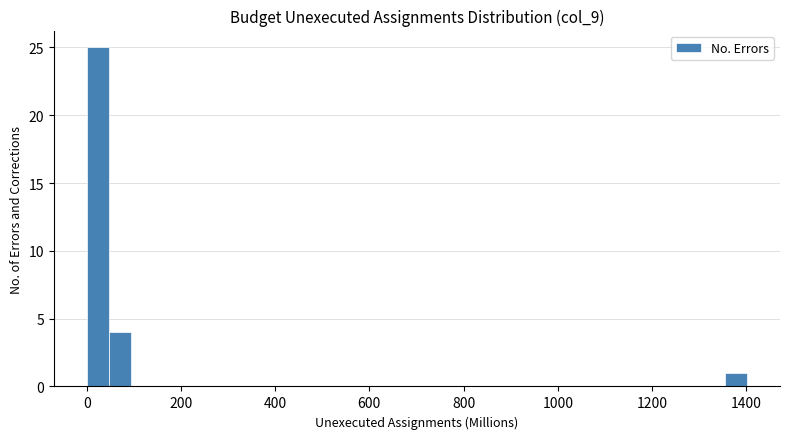

Around what value on the x-axis is the tallest bar? Give the approximate position of its centre, as read against the axis.

20